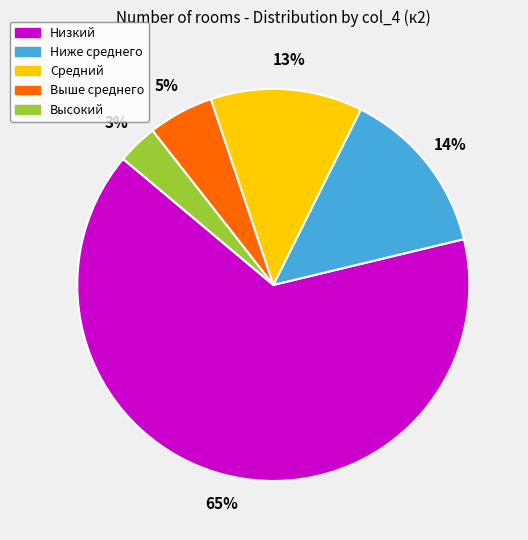

To the nearest percent, what is the difference between the largest and smallest slice percentages?

62%